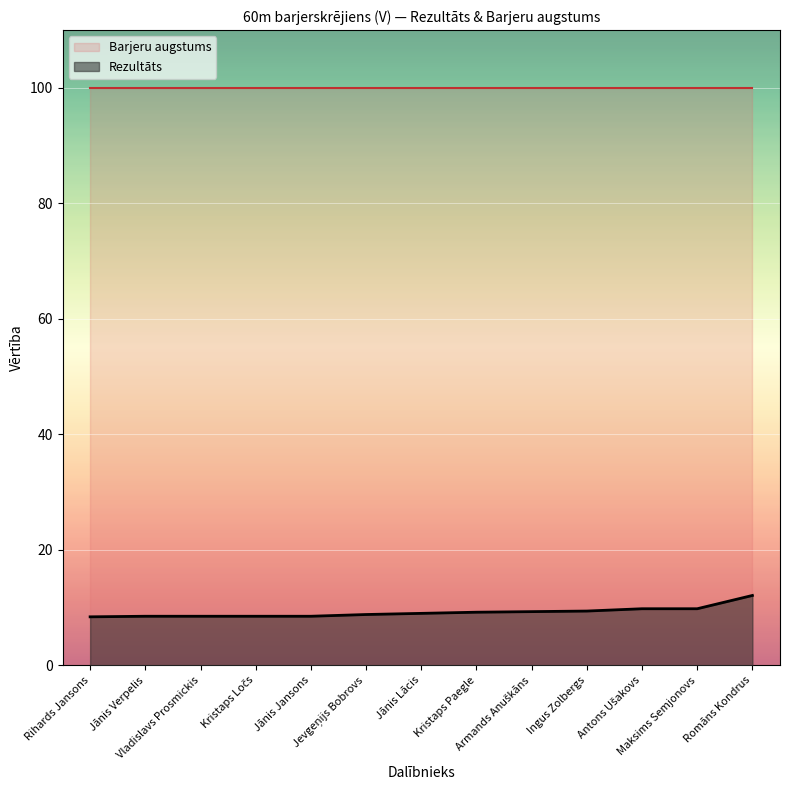

What is the sum of the values at Romāns Kondrus and Jevgeņijs Bobrovs?

20.9